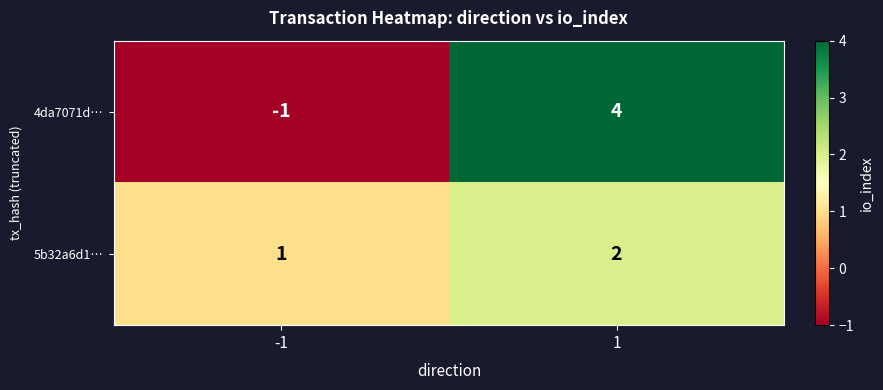

Which label corresponds to the largest value in the chart?

1